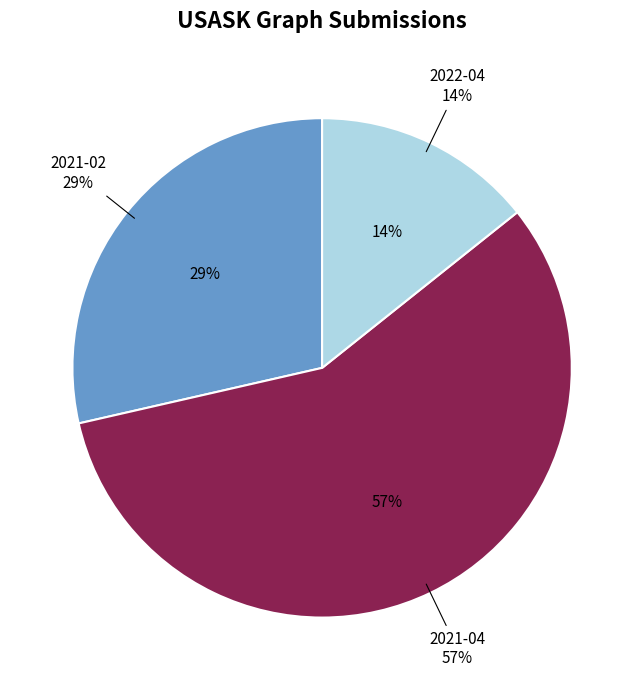

Count the number of slices in the pie.

3